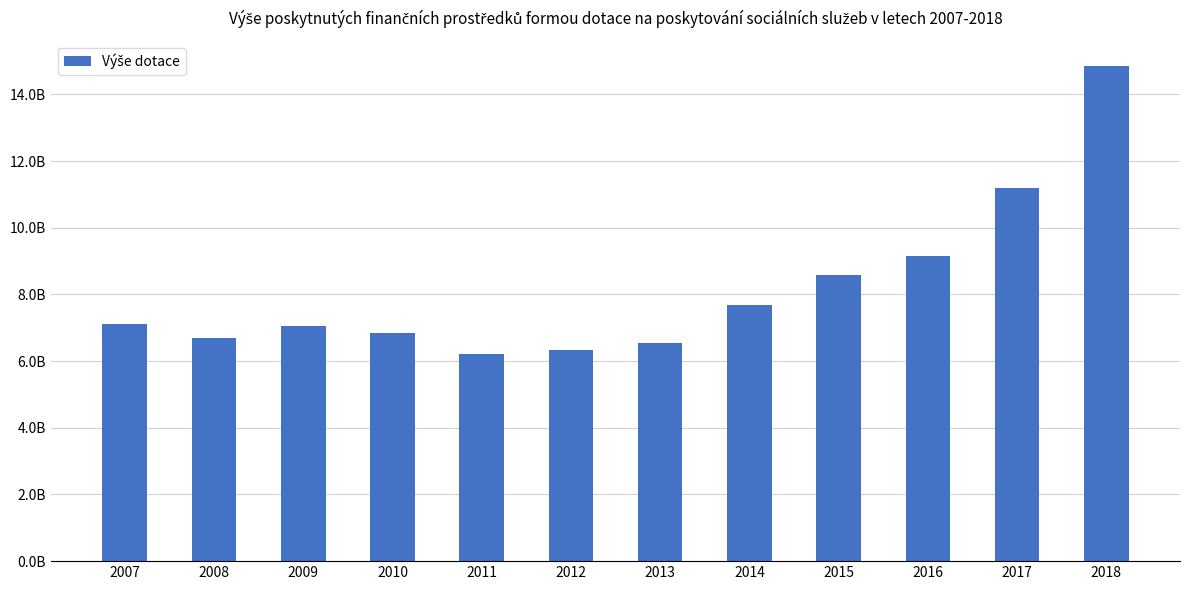

What is the average value?

8191187994.9